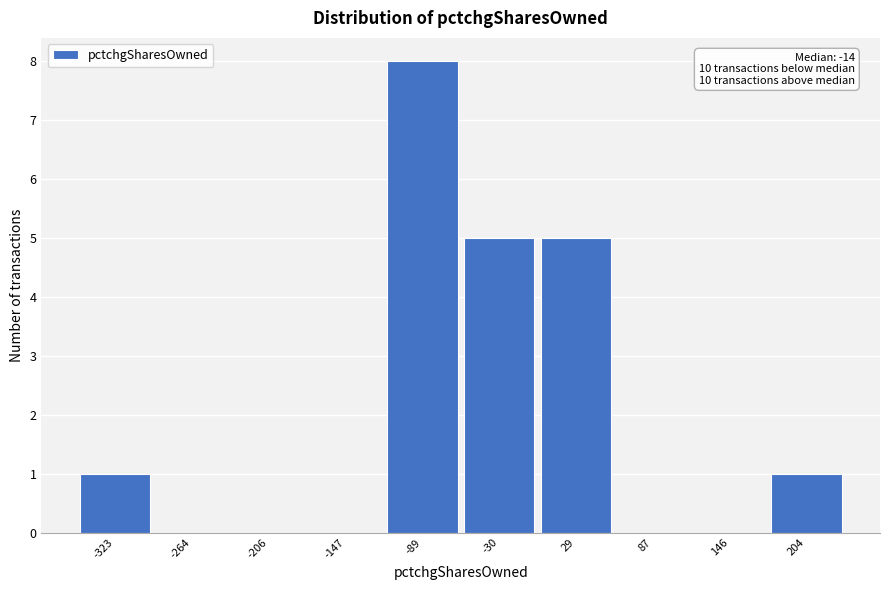

Reading right to left, what are all the values shown in this chart?

204=1	146=0	87=0	29=5	-30=5	-89=8	-147=0	-206=0	-264=0	-323=1